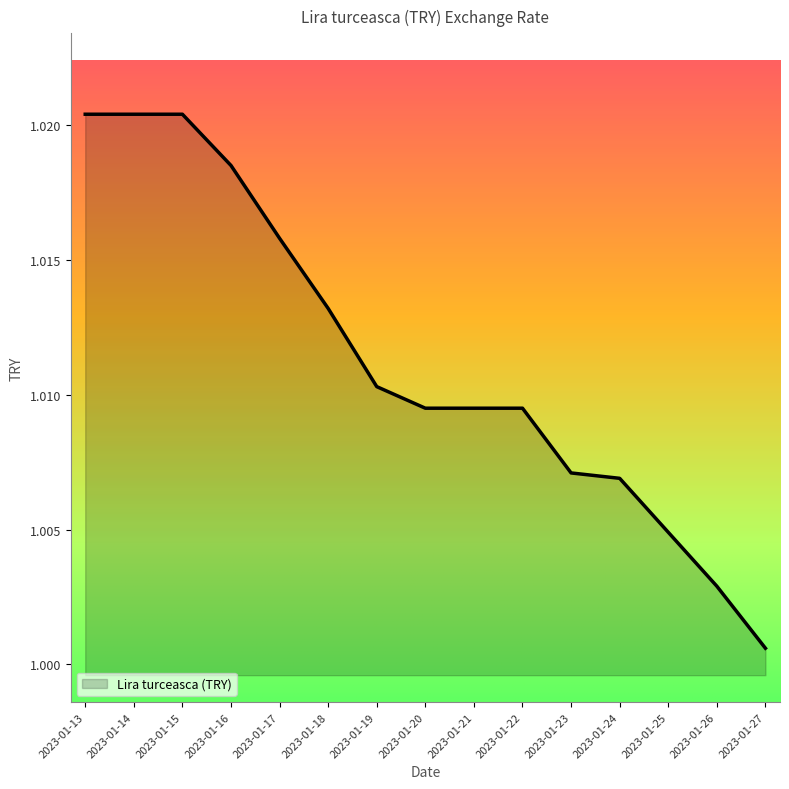

The chart shows a value of 0.3 at 2023-01-24. True or false?

False